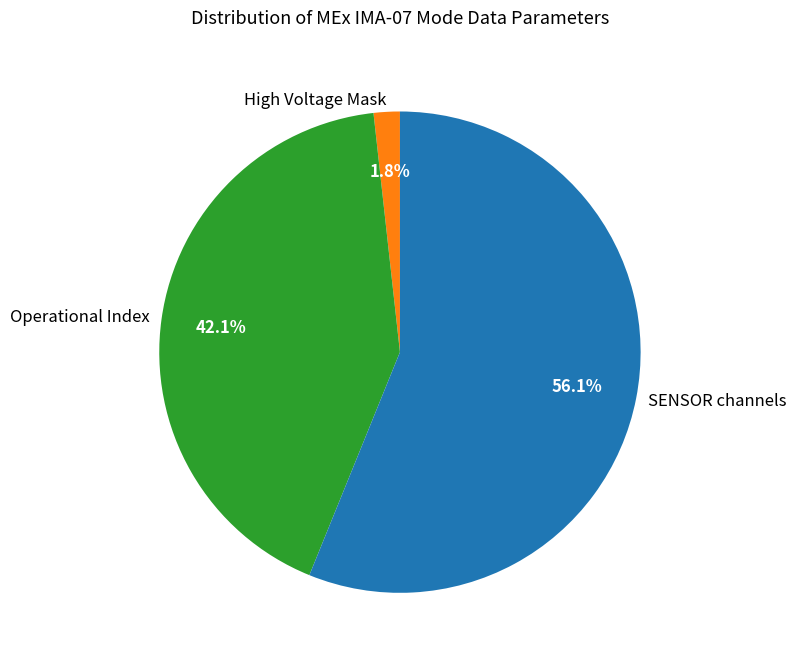

To the nearest percent, what is the average slice percentage?

33%